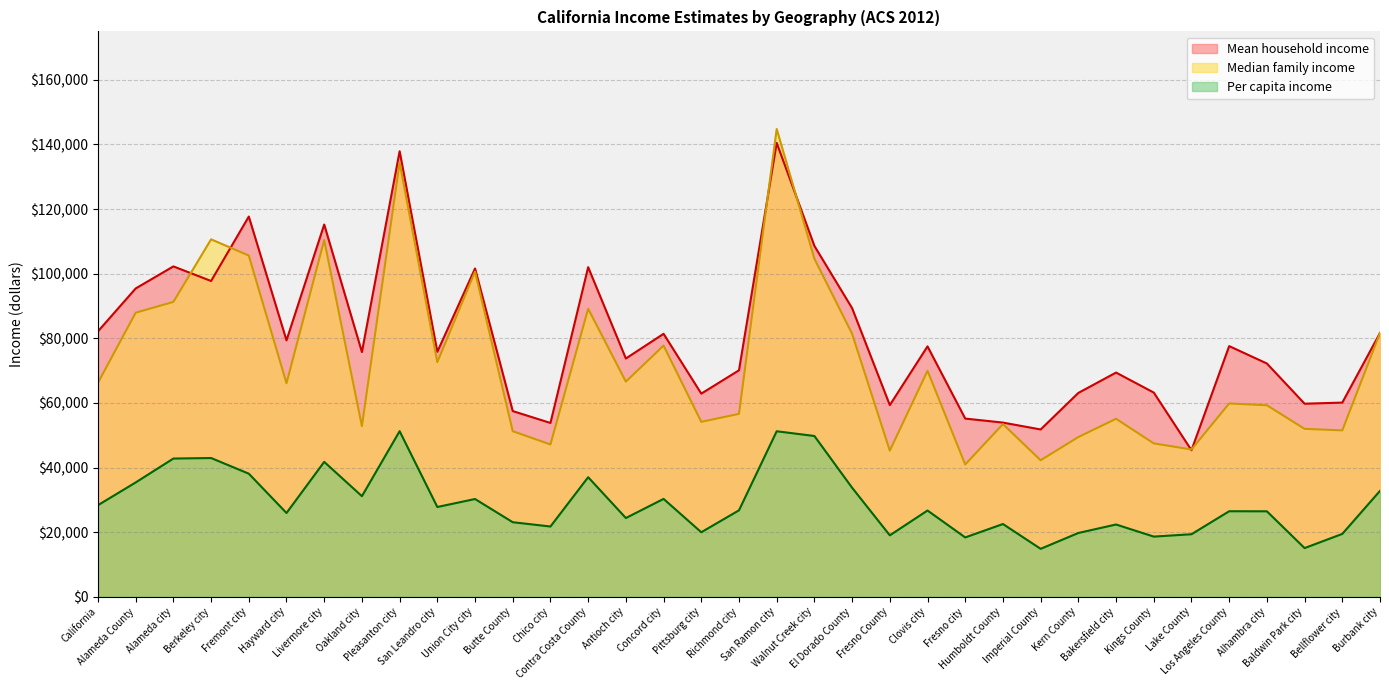

Which series has the widest spread of values?

Median family income